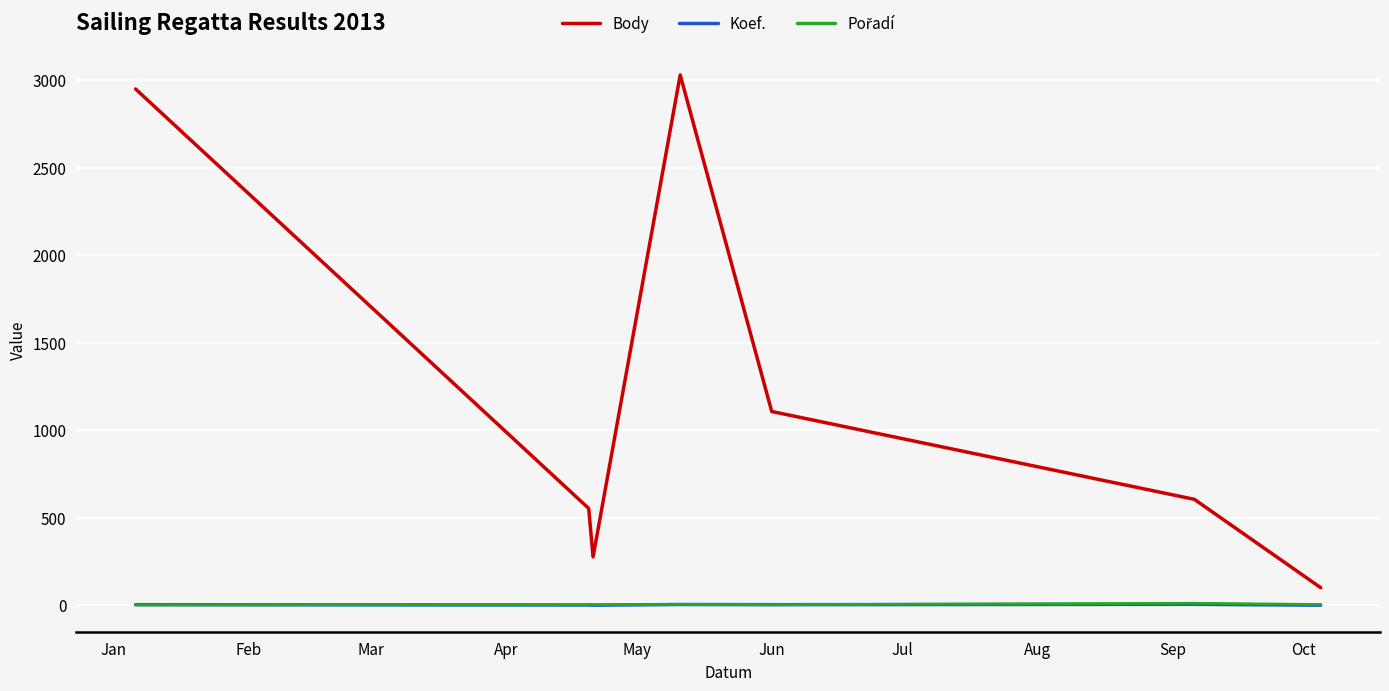

True or false: Koef. and Body intersect in this chart.

False